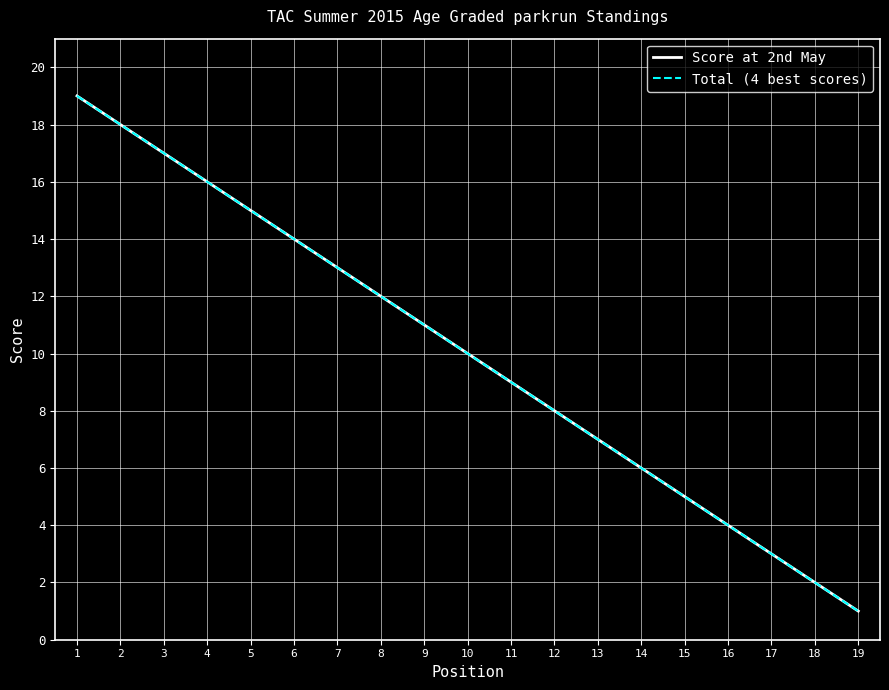

At which label does Score at 2nd May first exceed 10?

1